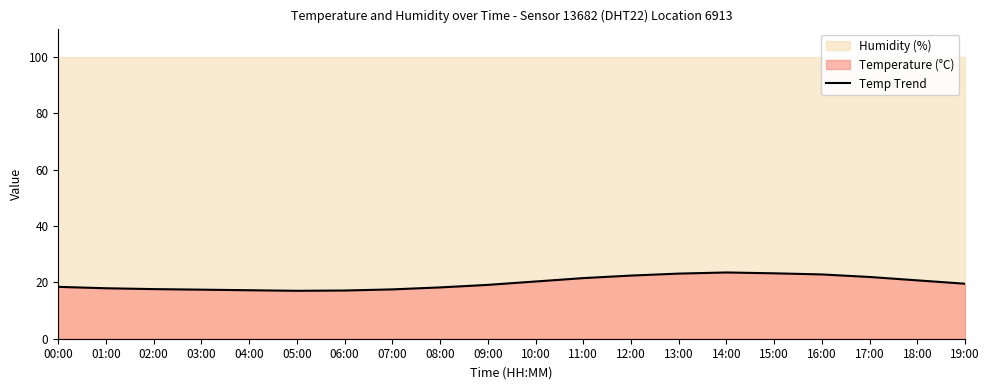

Rank the categories by value from highest to lowest.

14:00, 15:00, 13:00, 16:00, 12:00, 17:00, 11:00, 18:00, 10:00, 19:00, 09:00, 00:00, 08:00, 01:00, 02:00, 07:00, 03:00, 04:00, 06:00, 05:00